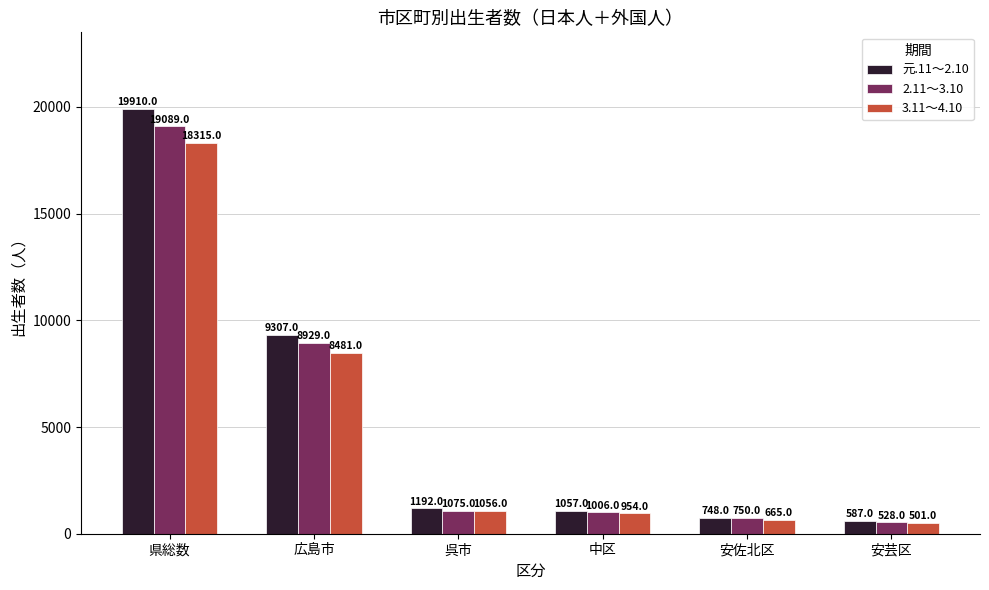

Which series has the widest spread of values?

元.11～2.10